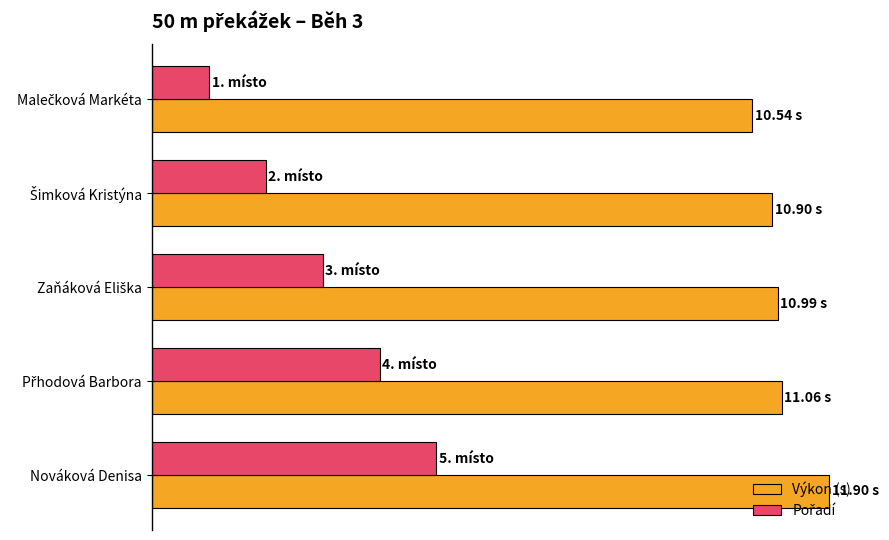

What is the difference between the maximum and minimum values in the Pořadí series?

4.0